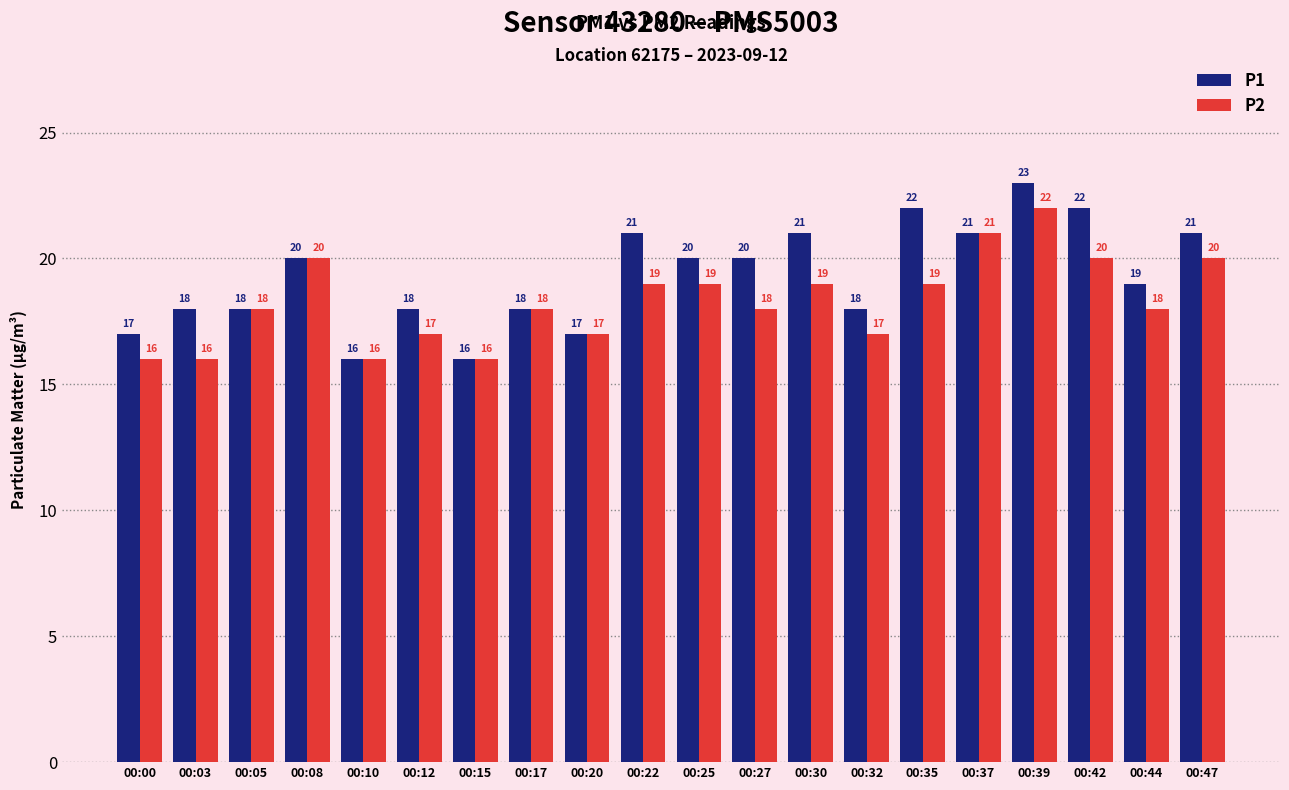

What is the approximate value of P1 at 00:25?

20